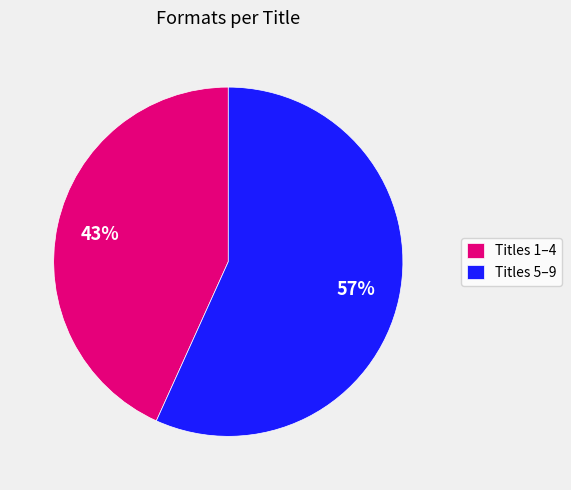

Which has a higher value, Titles 5–9 or Titles 1–4?

Titles 5–9